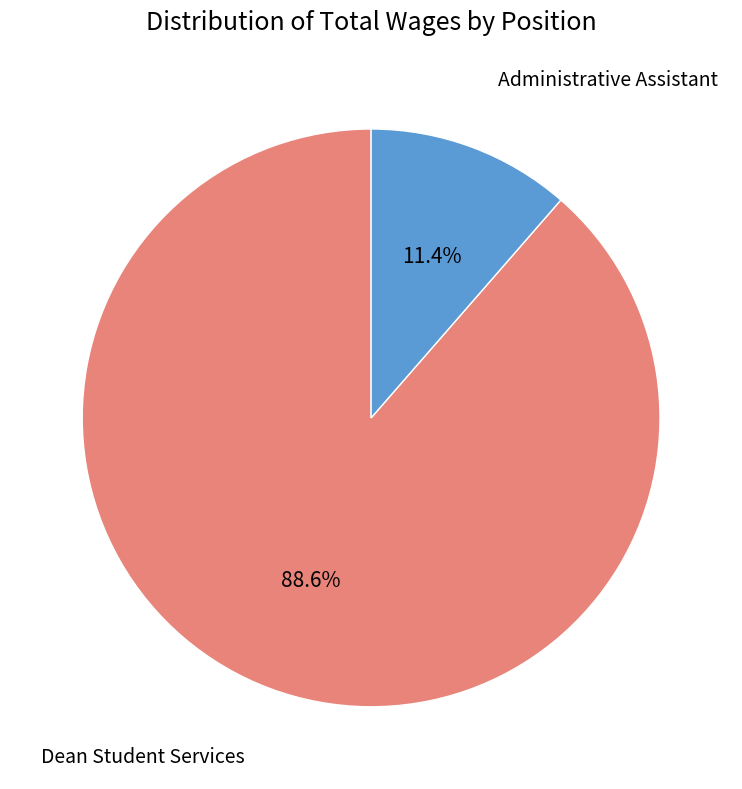

True or false: Administrative Assistant accounts for 25% of the total.

False